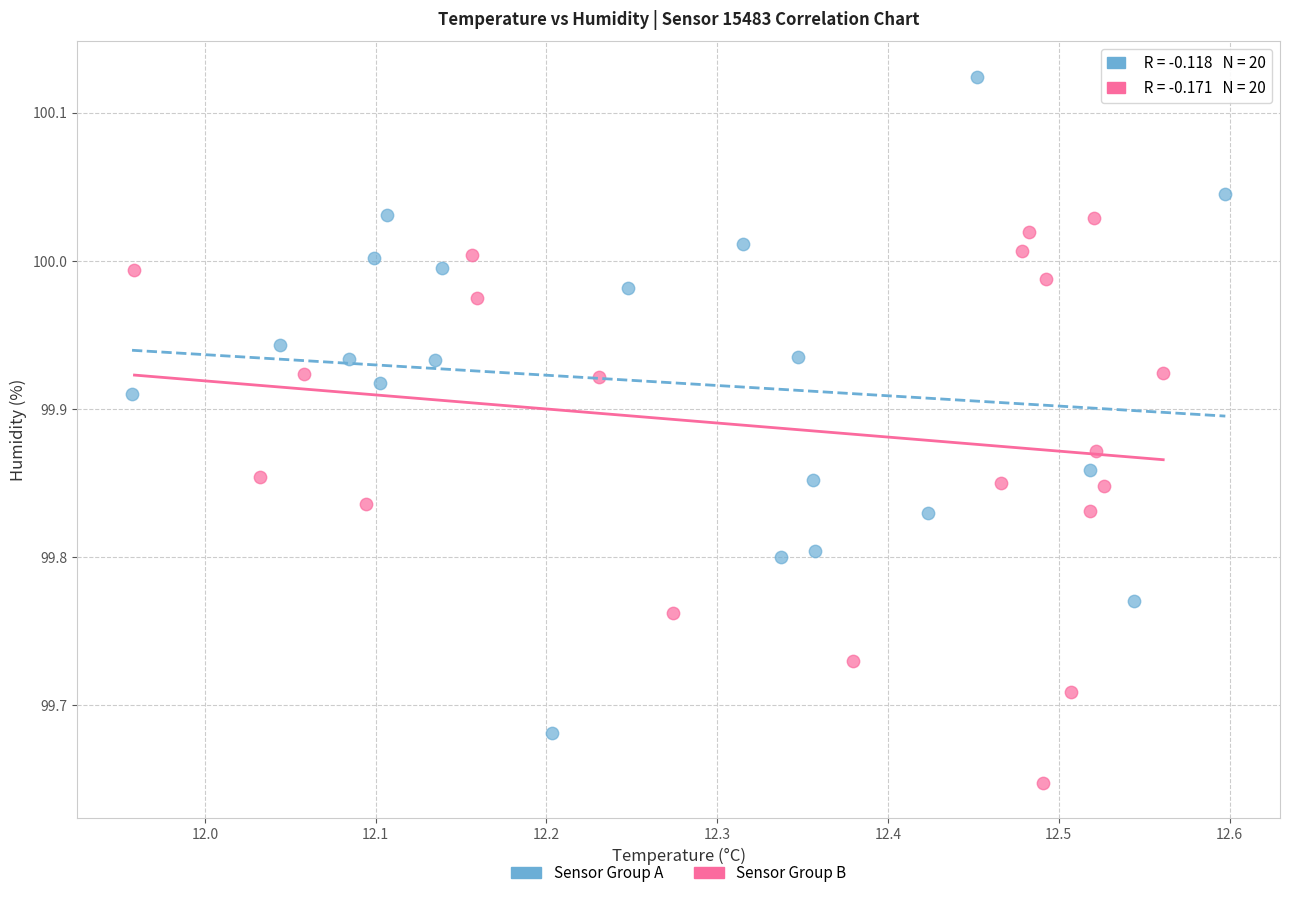

Which series contains the lowest Y value?

Sensor Group B